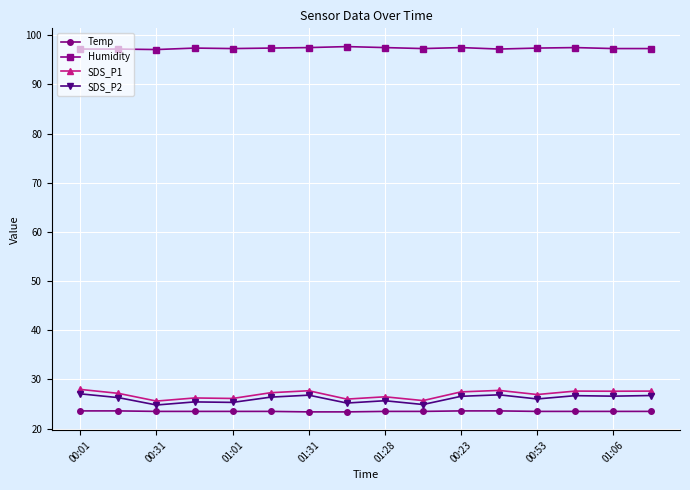

Does the chart display data point markers on the line(s)?

Yes